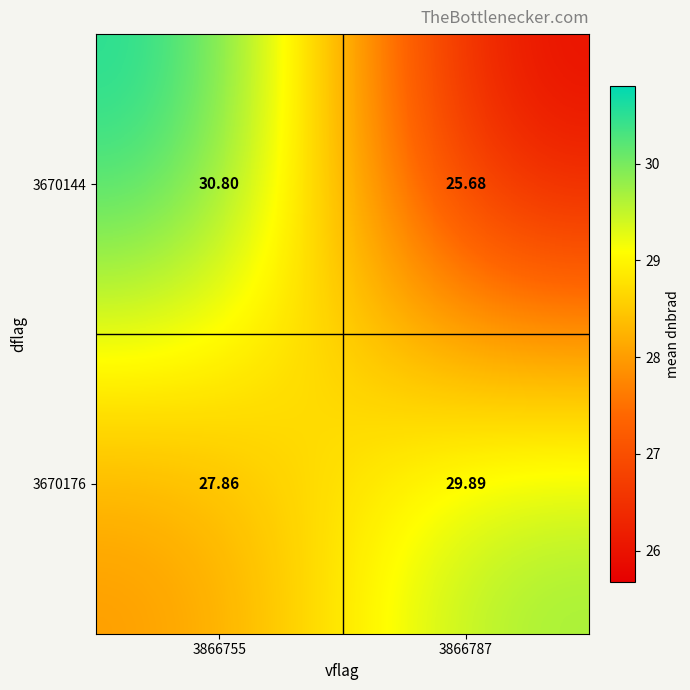

What is the total value across all series at 3866787?

55.6